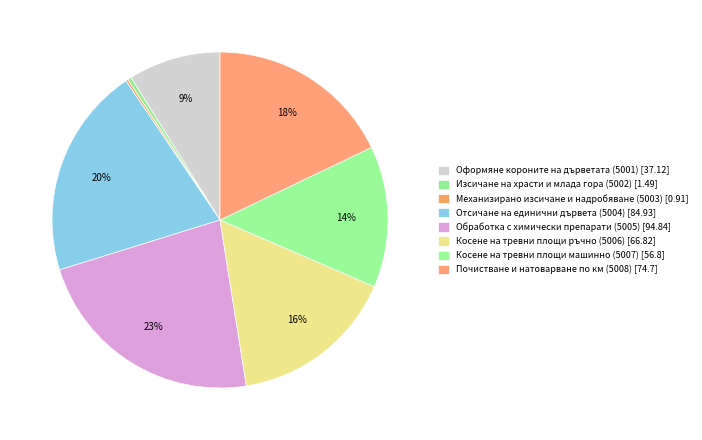

What is the ratio of the value at Отсичане на единични дървета (5004) to the value at Изсичане на храсти и млада гора (5002)?

57.0